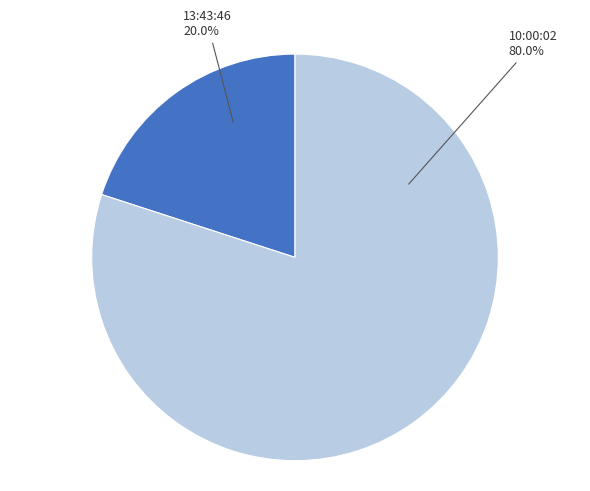

To the nearest percent, what is the difference between the largest and smallest slice percentages?

60%